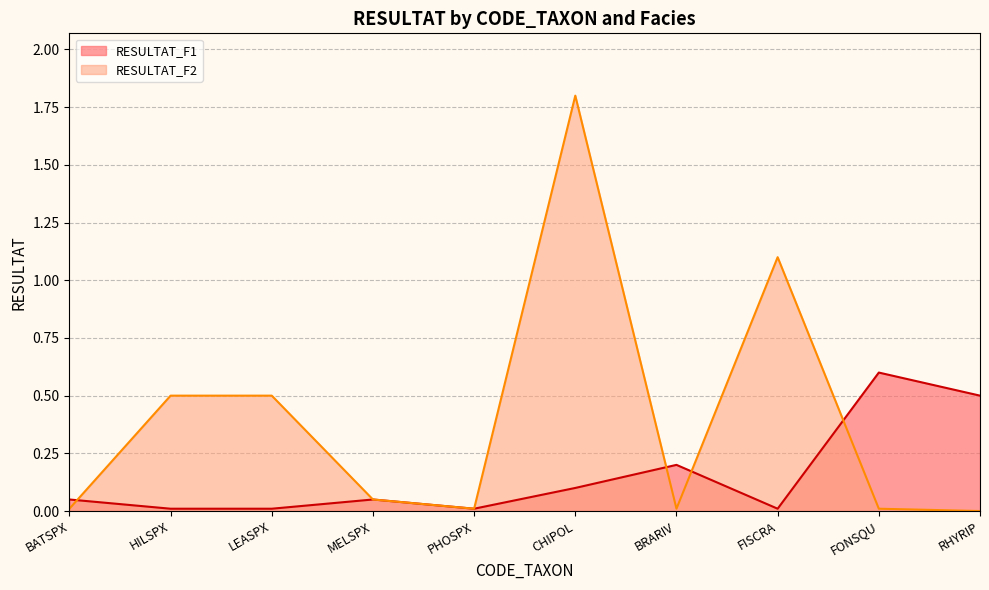

Where is the first local maximum for RESULTAT_F1?

MELSPX